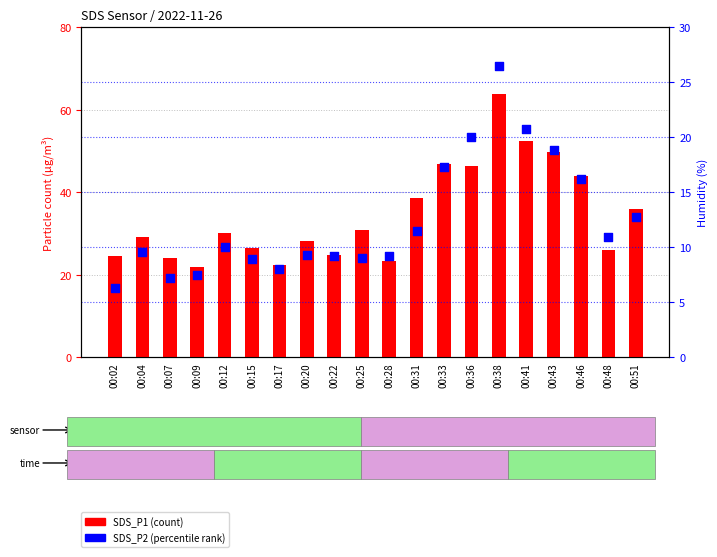

At which category is the sum across all series the highest?

00:38